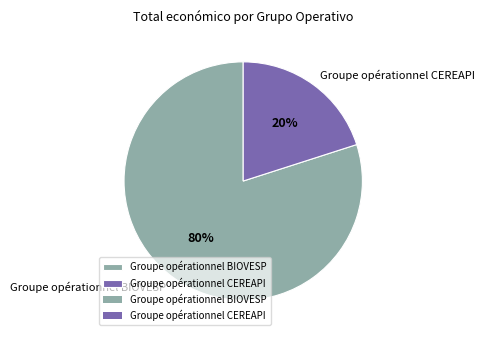

Is it true that Groupe opérationnel BIOVESP is 89% of the pie?

False